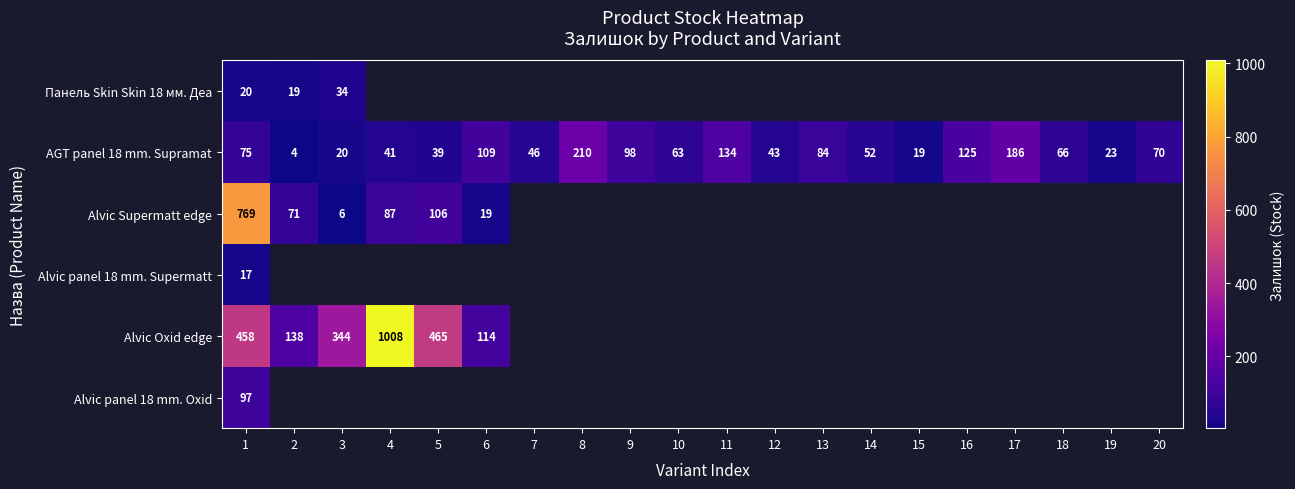

How many values in the AGT panel 18 mm. Supramat series are below 66?

10